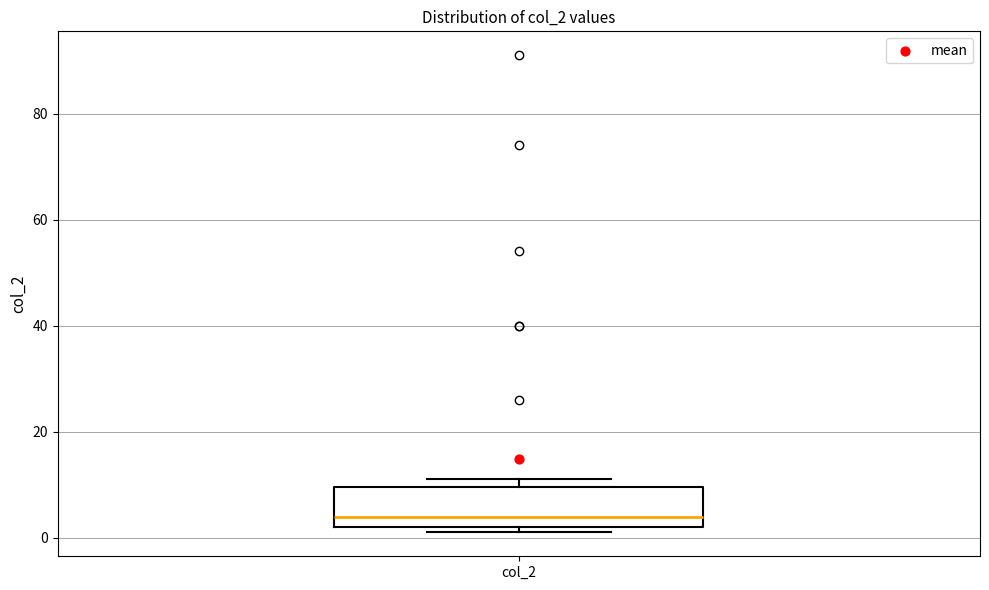

Read this box plot against the y-axis: the position of the median line, the range covered by the box, and the ends of both whiskers. The values are not printed on the chart, so give them approximately, as read against the axis.

median 4, box 2 to 10, whiskers 2 (just below the box's lower edge) to 12